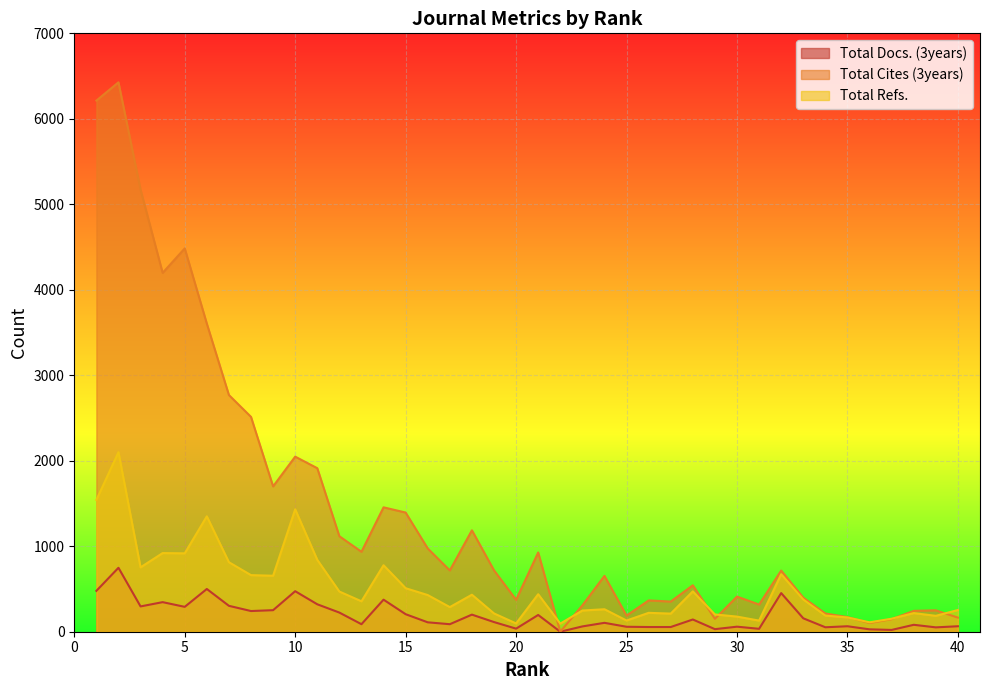

List the series in order of their overall mean, lowest first.

Total Docs. (3years), Total Refs., Total Cites (3years)